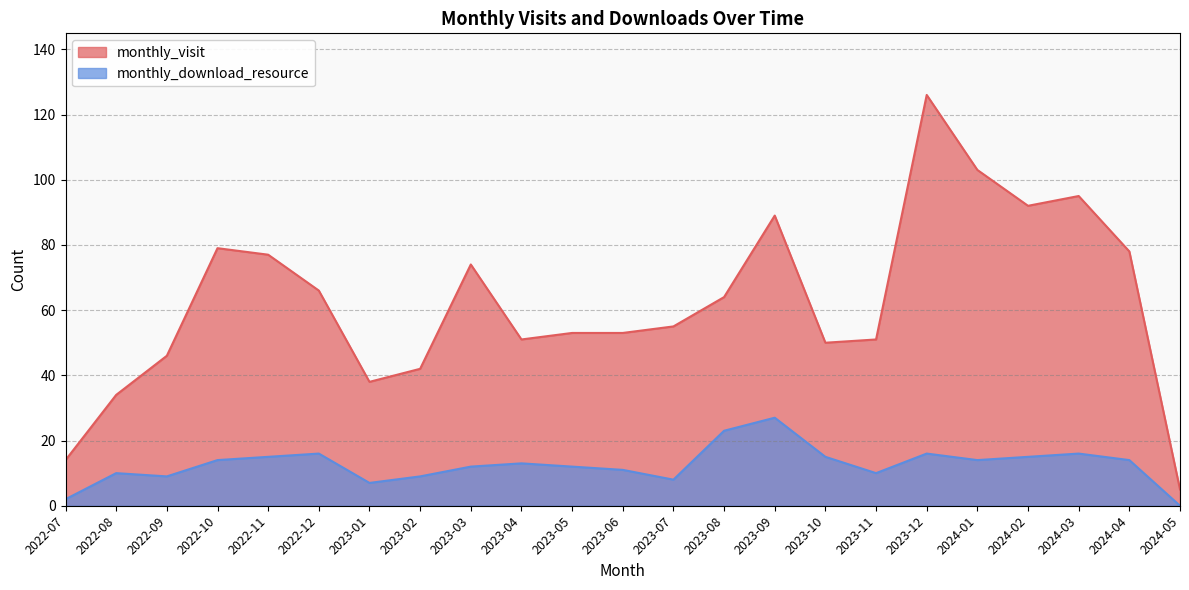

How many series are shown in this chart?

2